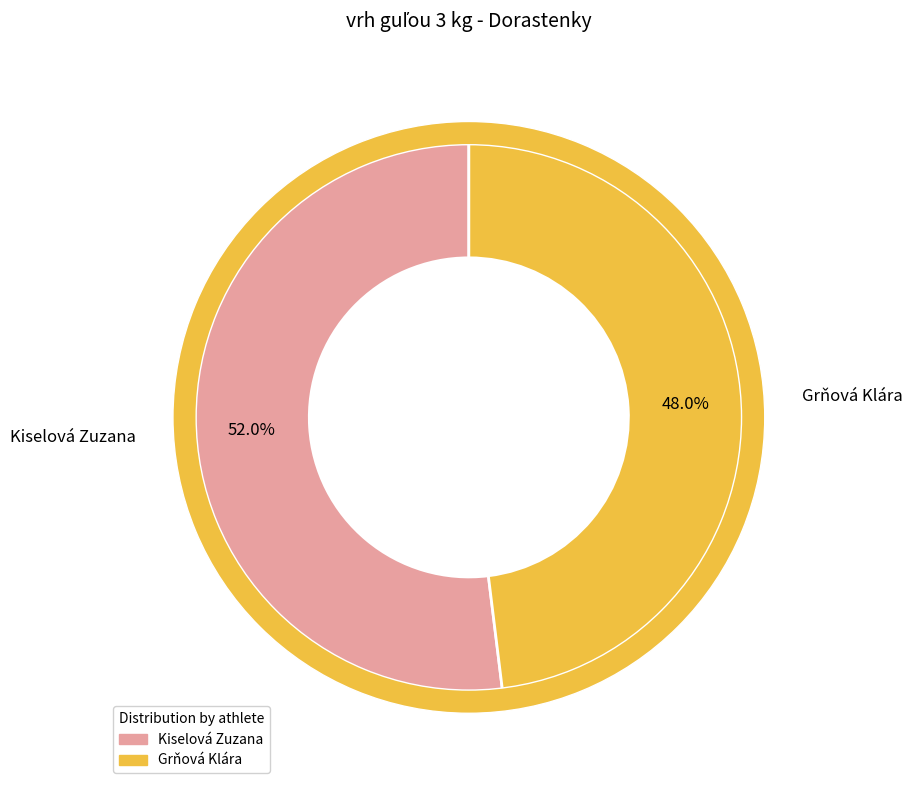

Is the sum of Grňová Klára and Kiselová Zuzana greater than half?

Yes